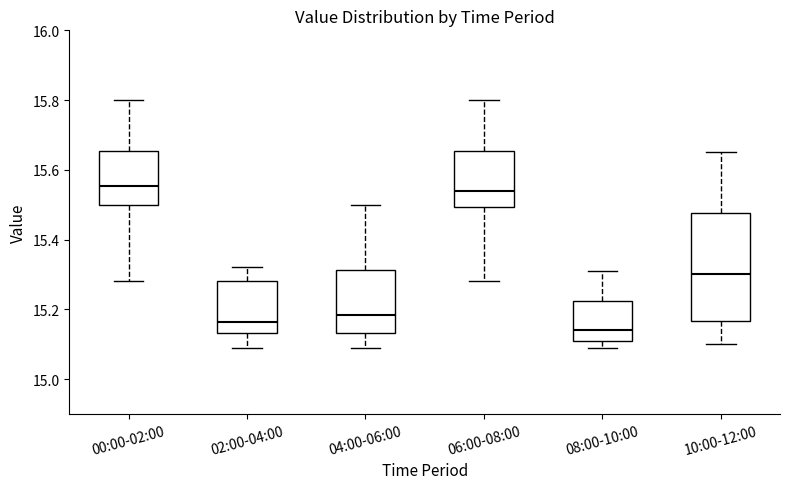

Reading left to right, read every box against the y-axis: the position of its median line, the range the box covers, and the ends of its whiskers. The values are not printed on the chart, so give them approximately, as read against the axis.

00:00-02:00: median 15.56, box 15.50 to 15.66, whiskers 15.28 to 15.80
02:00-04:00: median 15.16, box 15.14 to 15.28, whiskers 15.10 to 15.32
04:00-06:00: median 15.18, box 15.14 to 15.32, whiskers 15.10 to 15.50
06:00-08:00: median 15.54, box 15.50 to 15.66, whiskers 15.28 to 15.80
08:00-10:00: median 15.14, box 15.12 to 15.22, whiskers 15.10 to 15.32
10:00-12:00: median 15.30, box 15.16 to 15.48, whiskers 15.10 to 15.66